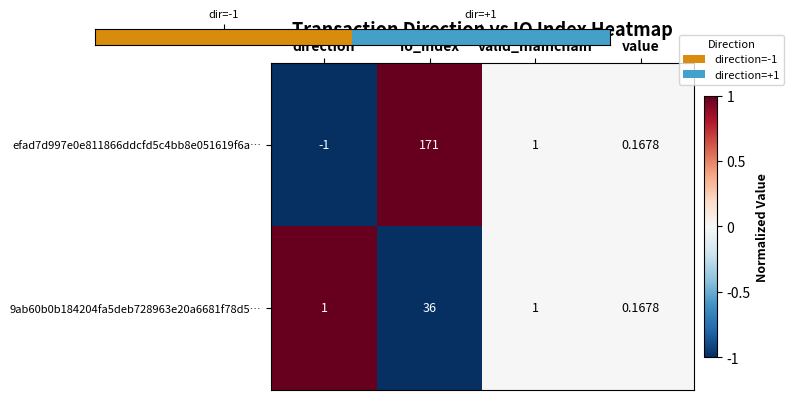

At which category is the sum across all series the highest?

io_index